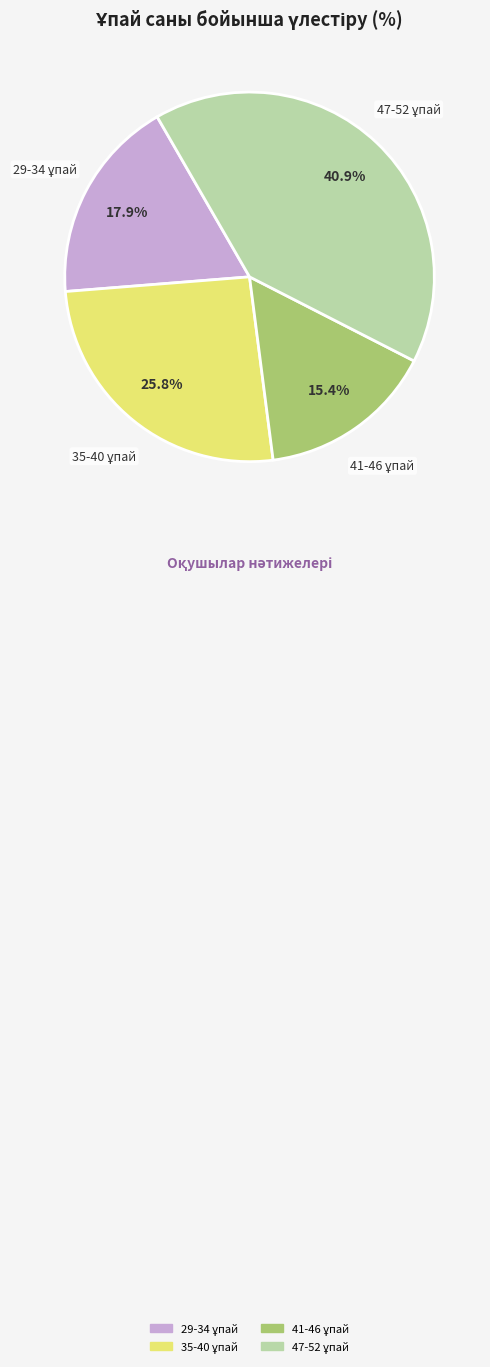

Is there a majority slice in this chart?

No